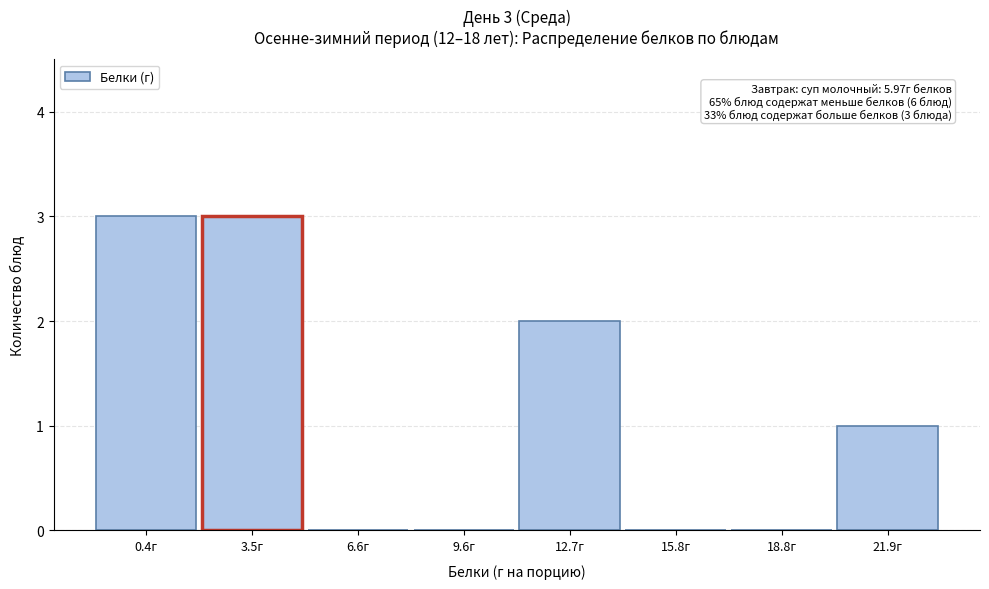

Reading right to left, what are all the values shown in this chart?

21.9г=1	18.8г=0	15.8г=0	12.7г=2	9.6г=0	6.6г=0	3.5г=3	0.4г=3